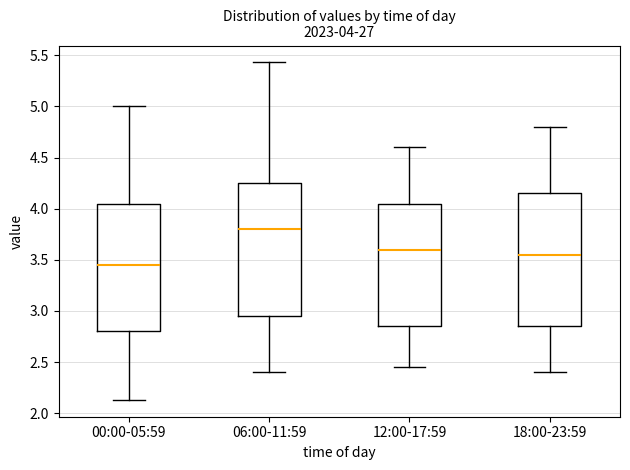

Which box has the highest median line?

06:00-11:59